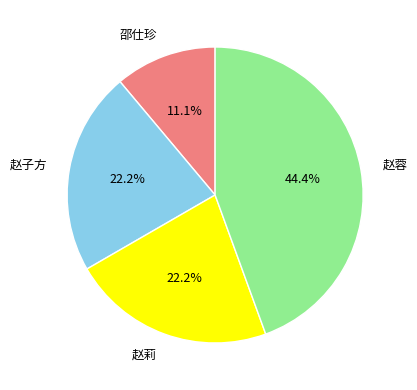

Which category has the smallest portion of the pie?

邵仕珍